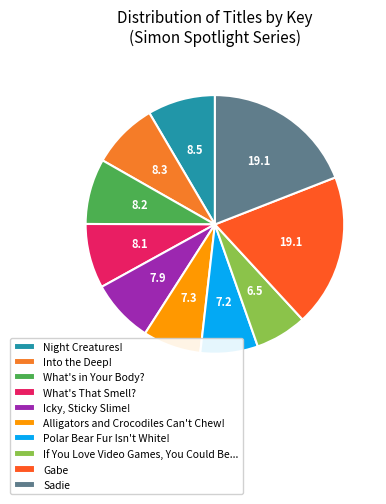

Which has a higher value, Gabe or Alligators and Crocodiles Can't Chew!?

Gabe